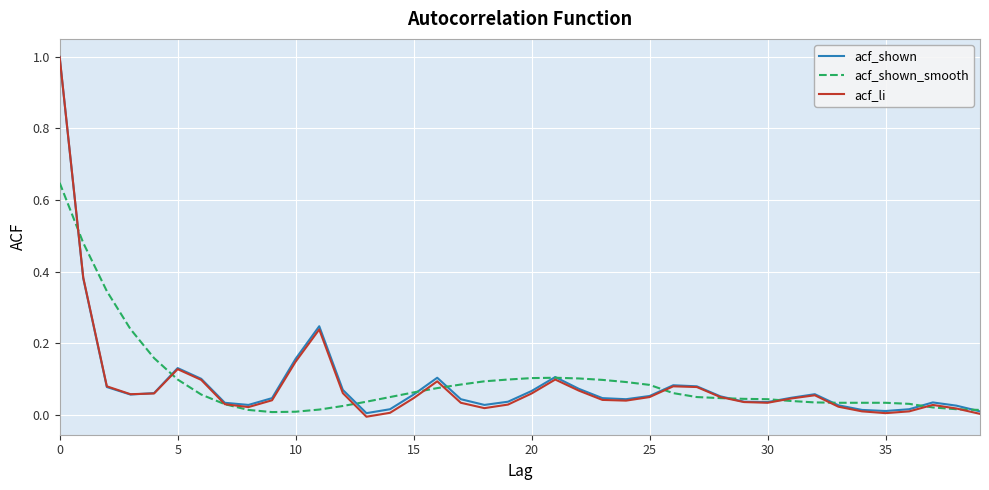

Which series has the largest range (max minus min)?

acf_li